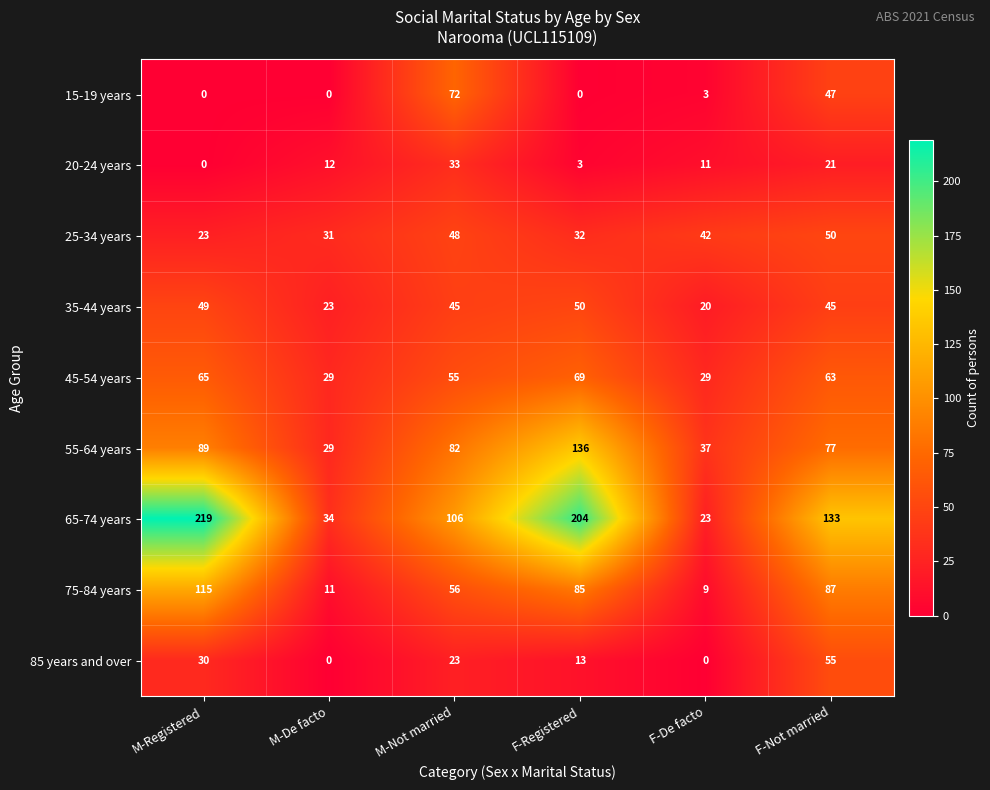

Rank the series at F-Not married from highest to lowest value.

65-74 years, 75-84 years, 55-64 years, 45-54 years, 85 years and over, 25-34 years, 15-19 years, 35-44 years, 20-24 years